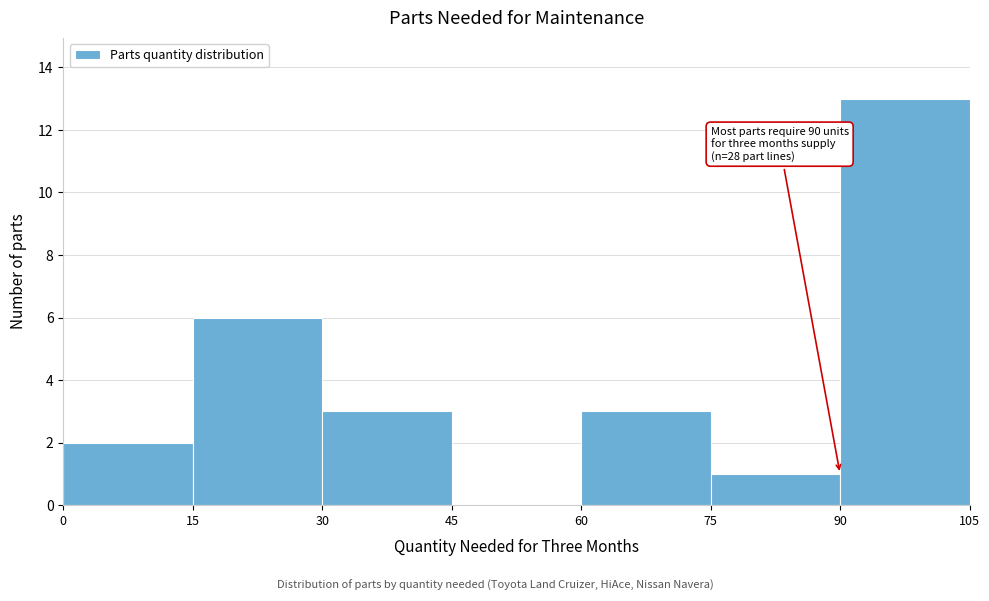

Which range on the x-axis has the tallest bar?

90 to 105